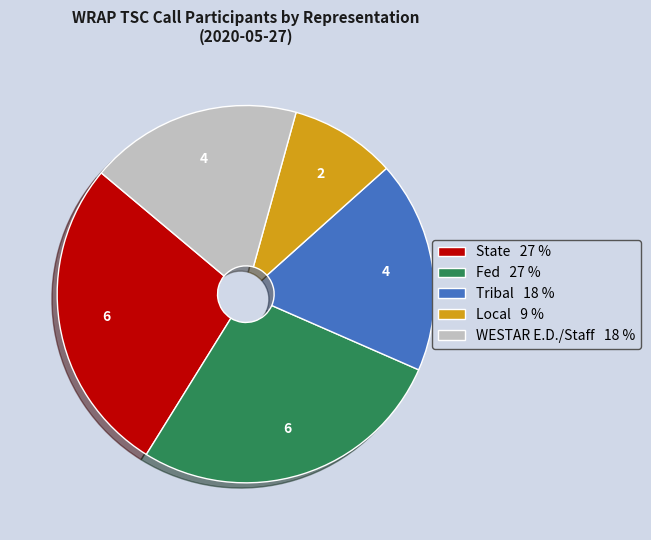

Combined, do Tribal and State account for over 50%?

No